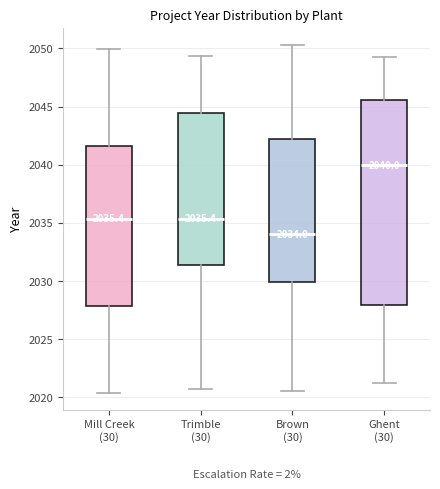

Which box has the highest median line?

Ghent (30)